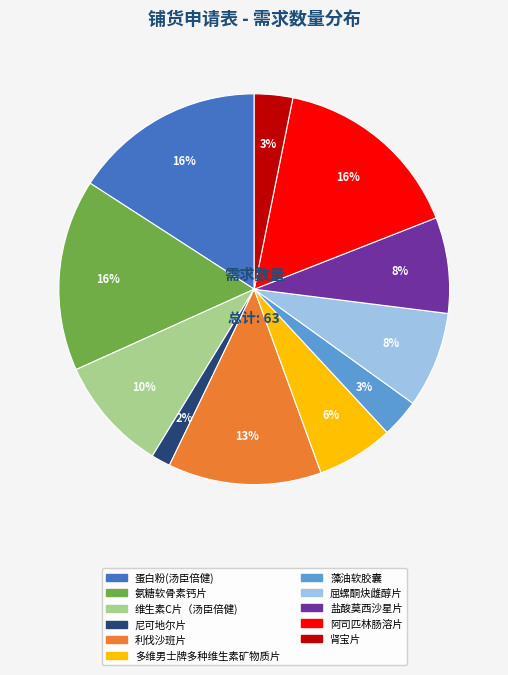

True or false: 阿司匹林肠溶片 accounts for 16% of the total.

True